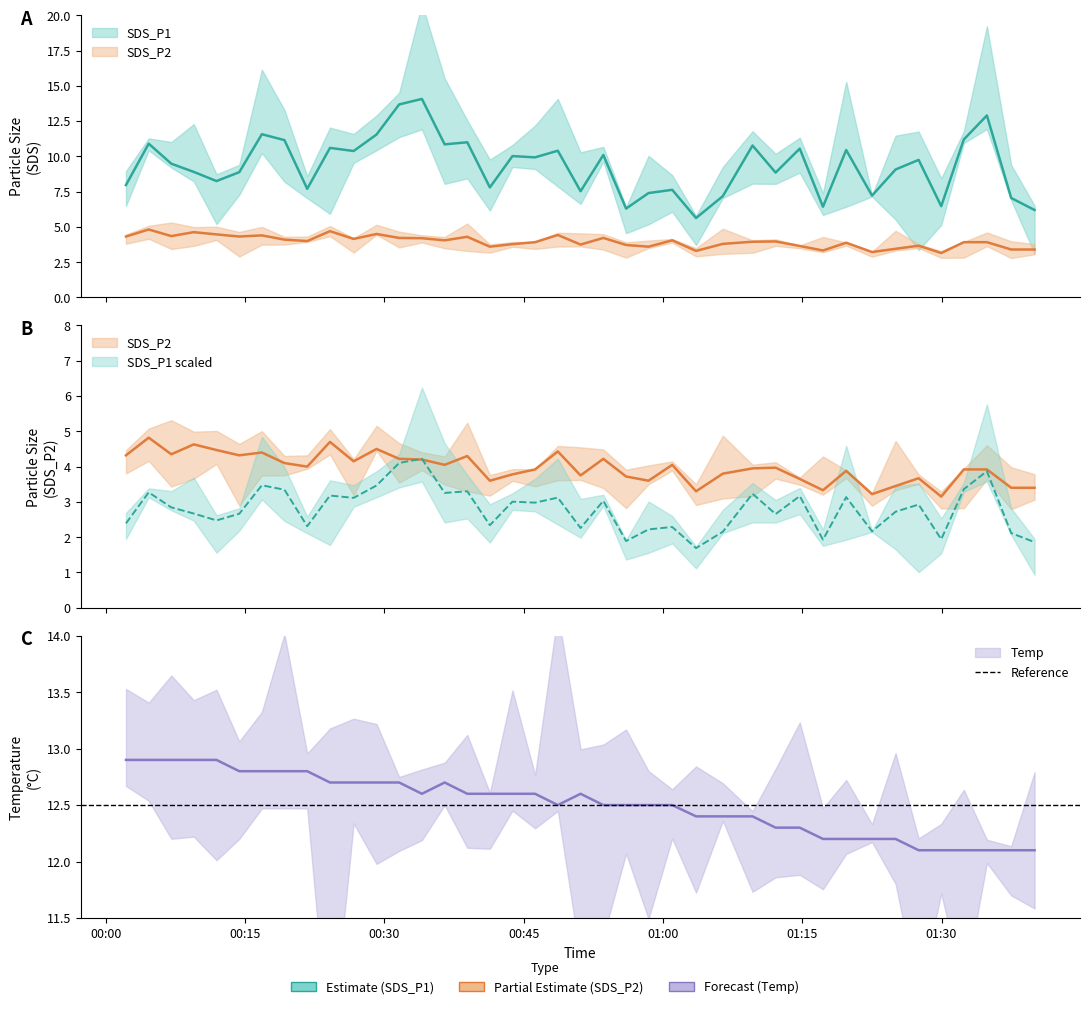

Reading right to left, what are all the values shown in this chart?

SDS_P1: 2023/08/31 01:40:01=6.2	2023/08/31 01:37:30=7.0	2023/08/31 01:34:53=12.9	2023/08/31 01:32:24=11.2	2023/08/31 01:29:58=6.5	2023/08/31 01:27:32=9.8	2023/08/31 01:25:03=9.1	2023/08/31 01:22:31=7.2	2023/08/31 01:19:44=10.4	2023/08/31 01:17:14=6.4	2023/08/31 01:14:44=10.6	2023/08/31 01:12:08=8.8	2023/08/31 01:09:39=10.8	2023/08/31 01:06:27=7.2	2023/08/31 01:03:34=5.6	2023/08/31 01:01:00=7.6	2023/08/31 00:58:27=7.4	2023/08/31 00:56:02=6.3	2023/08/31 00:53:35=10.1	2023/08/31 00:51:08=7.5	2023/08/31 00:48:41=10.4	2023/08/31 00:46:14=9.9	2023/08/31 00:43:48=10.0	2023/08/31 00:41:22=7.8	2023/08/31 00:38:56=11.0	2023/08/31 00:36:30=10.8	2023/08/31 00:34:03=14.1	2023/08/31 00:31:36=13.7	2023/08/31 00:29:10=11.6	2023/08/31 00:26:42=10.4	2023/08/31 00:24:09=10.6	2023/08/31 00:21:42=7.7	2023/08/31 00:19:15=11.2	2023/08/31 00:16:49=11.6	2023/08/31 00:14:23=8.9	2023/08/31 00:11:56=8.2	2023/08/31 00:09:29=8.9	2023/08/31 00:07:04=9.5	2023/08/31 00:04:38=10.9	2023/08/31 00:02:11=8.0
SDS_P2: 2023/08/31 01:40:01=3.4	2023/08/31 01:37:30=3.4	2023/08/31 01:34:53=3.9	2023/08/31 01:32:24=3.9	2023/08/31 01:29:58=3.1	2023/08/31 01:27:32=3.7	2023/08/31 01:25:03=3.5	2023/08/31 01:22:31=3.2	2023/08/31 01:19:44=3.9	2023/08/31 01:17:14=3.3	2023/08/31 01:14:44=3.6	2023/08/31 01:12:08=4.0	2023/08/31 01:09:39=4.0	2023/08/31 01:06:27=3.8	2023/08/31 01:03:34=3.3	2023/08/31 01:01:00=4.0	2023/08/31 00:58:27=3.6	2023/08/31 00:56:02=3.7	2023/08/31 00:53:35=4.2	2023/08/31 00:51:08=3.8	2023/08/31 00:48:41=4.4	2023/08/31 00:46:14=3.9	2023/08/31 00:43:48=3.8	2023/08/31 00:41:22=3.6	2023/08/31 00:38:56=4.3	2023/08/31 00:36:30=4.0	2023/08/31 00:34:03=4.2	2023/08/31 00:31:36=4.2	2023/08/31 00:29:10=4.5	2023/08/31 00:26:42=4.2	2023/08/31 00:24:09=4.7	2023/08/31 00:21:42=4.0	2023/08/31 00:19:15=4.1	2023/08/31 00:16:49=4.4	2023/08/31 00:14:23=4.3	2023/08/31 00:11:56=4.5	2023/08/31 00:09:29=4.6	2023/08/31 00:07:04=4.3	2023/08/31 00:04:38=4.8	2023/08/31 00:02:11=4.3
Temp: 2023/08/31 01:40:01=12.1	2023/08/31 01:37:30=12.1	2023/08/31 01:34:53=12.1	2023/08/31 01:32:24=12.1	2023/08/31 01:29:58=12.1	2023/08/31 01:27:32=12.1	2023/08/31 01:25:03=12.2	2023/08/31 01:22:31=12.2	2023/08/31 01:19:44=12.2	2023/08/31 01:17:14=12.2	2023/08/31 01:14:44=12.3	2023/08/31 01:12:08=12.3	2023/08/31 01:09:39=12.4	2023/08/31 01:06:27=12.4	2023/08/31 01:03:34=12.4	2023/08/31 01:01:00=12.5	2023/08/31 00:58:27=12.5	2023/08/31 00:56:02=12.5	2023/08/31 00:53:35=12.5	2023/08/31 00:51:08=12.6	2023/08/31 00:48:41=12.5	2023/08/31 00:46:14=12.6	2023/08/31 00:43:48=12.6	2023/08/31 00:41:22=12.6	2023/08/31 00:38:56=12.6	2023/08/31 00:36:30=12.7	2023/08/31 00:34:03=12.6	2023/08/31 00:31:36=12.7	2023/08/31 00:29:10=12.7	2023/08/31 00:26:42=12.7	2023/08/31 00:24:09=12.7	2023/08/31 00:21:42=12.8	2023/08/31 00:19:15=12.8	2023/08/31 00:16:49=12.8	2023/08/31 00:14:23=12.8	2023/08/31 00:11:56=12.9	2023/08/31 00:09:29=12.9	2023/08/31 00:07:04=12.9	2023/08/31 00:04:38=12.9	2023/08/31 00:02:11=12.9